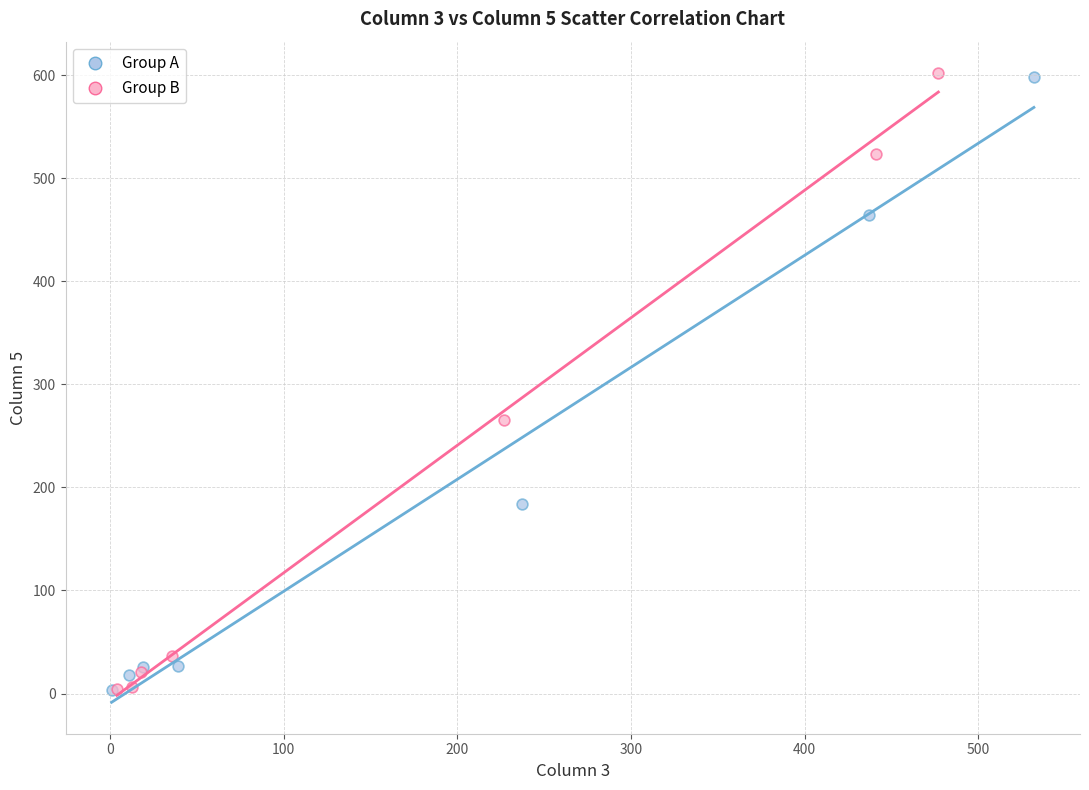

Which series has the widest spread of Y values?

Group B